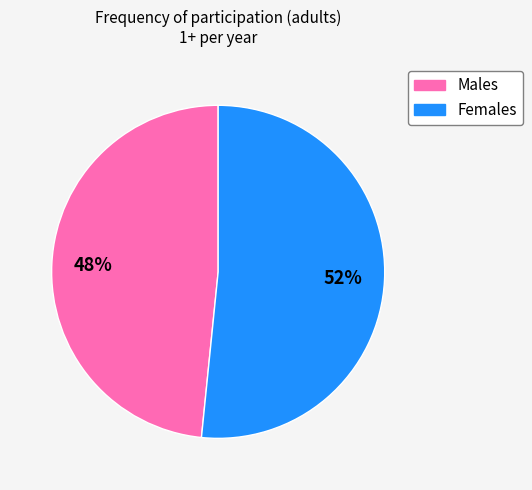

To the nearest percent, what is the average slice percentage?

50%